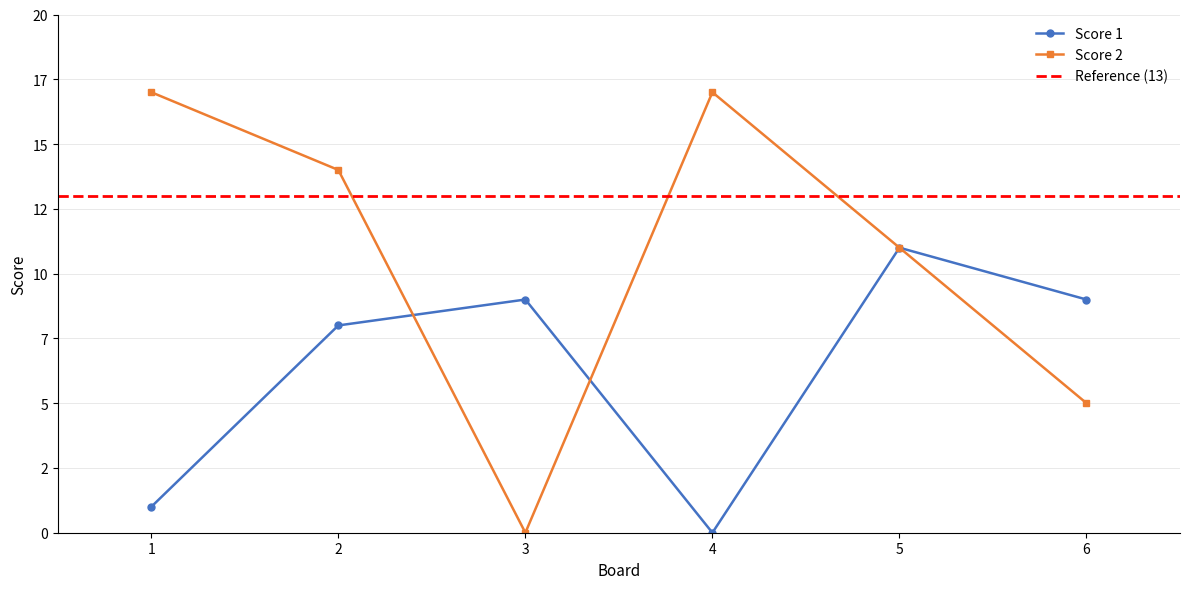

Which series changed the most between 1 and 5?

Score 1